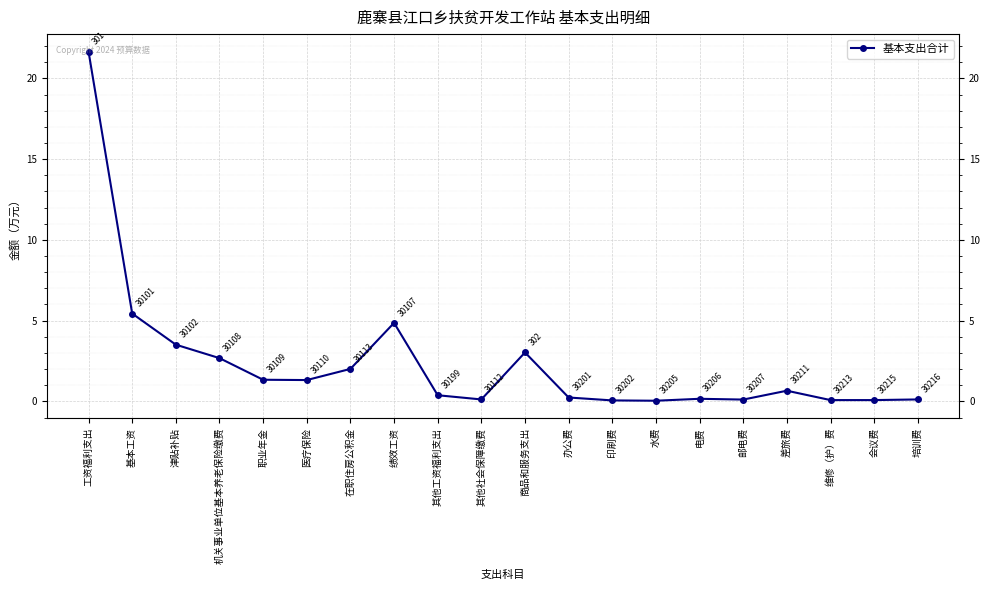

What is the label of the 19th point from the left?

会议费